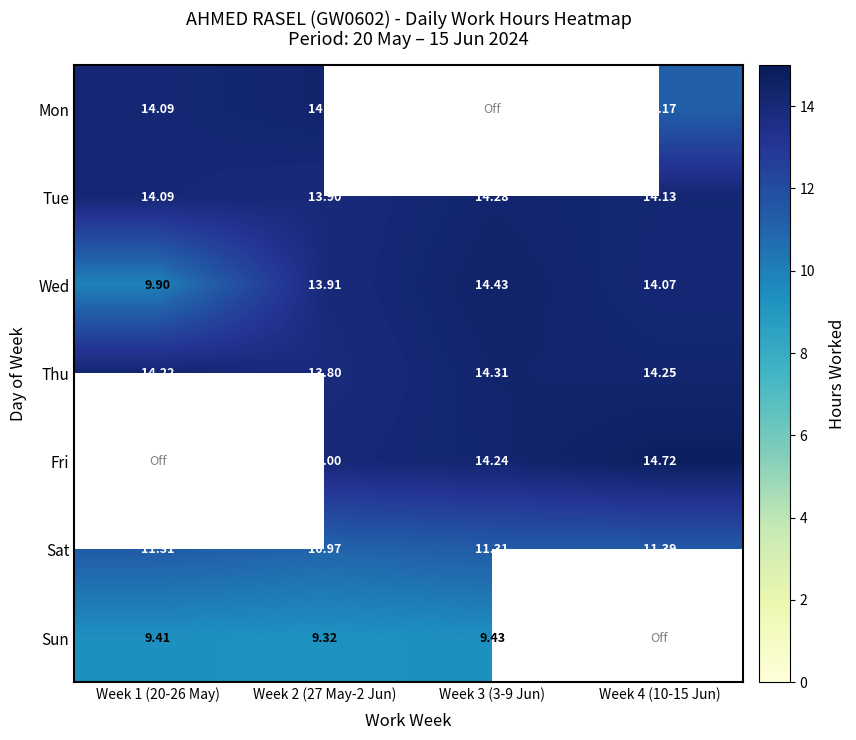

Is the value of Thu at Week 4 (10-15 Jun) greater than the value of Wed at Week 4 (10-15 Jun)?

Yes